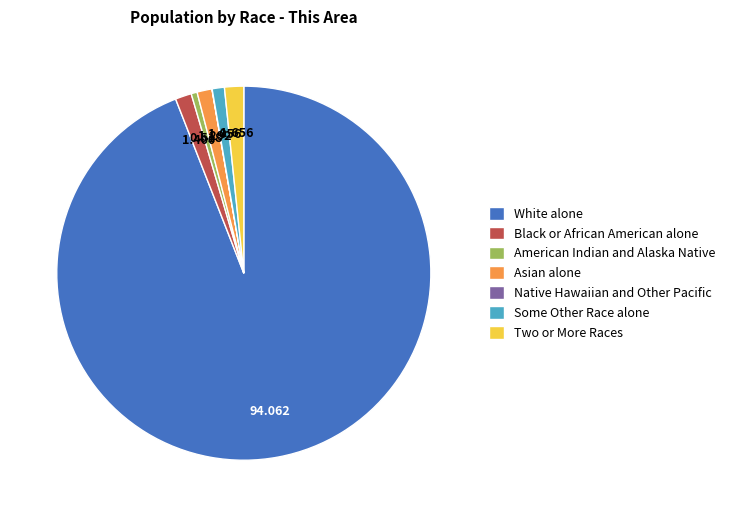

Combined, do Asian alone and White alone account for over 50%?

Yes